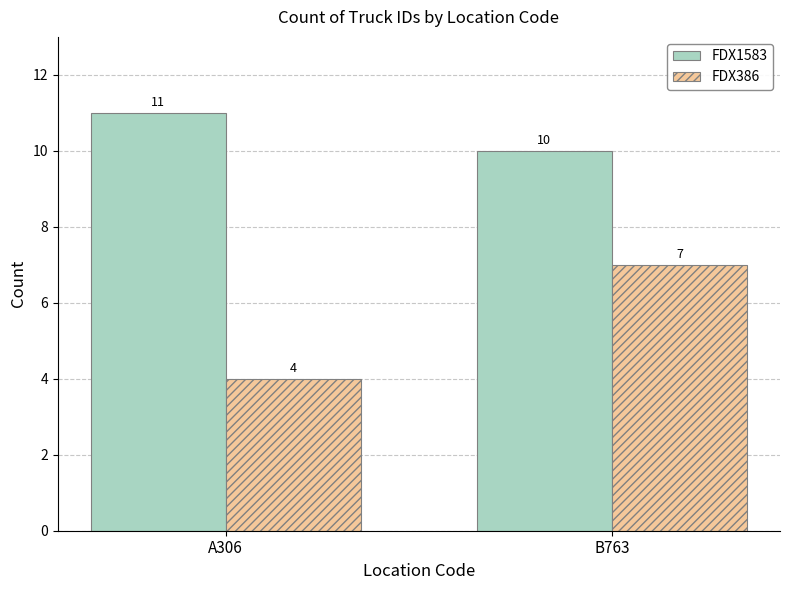

Which category has the highest value in the FDX386 series?

B763